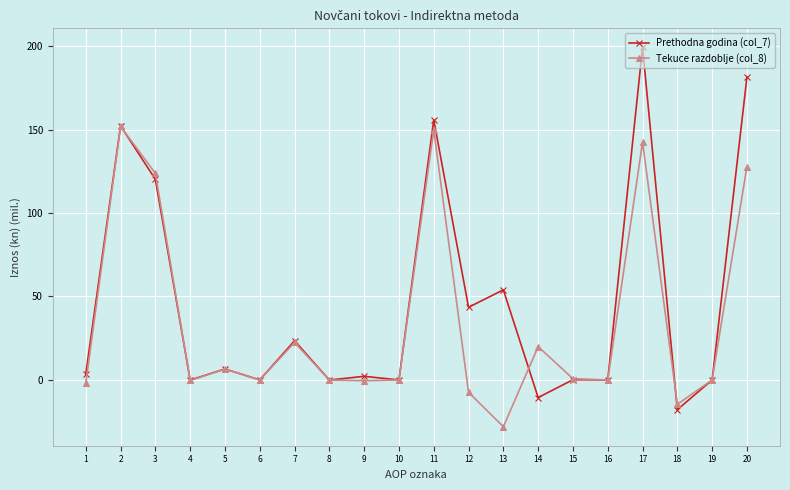

What is the spread (max minus min) of values at 2?

0.4